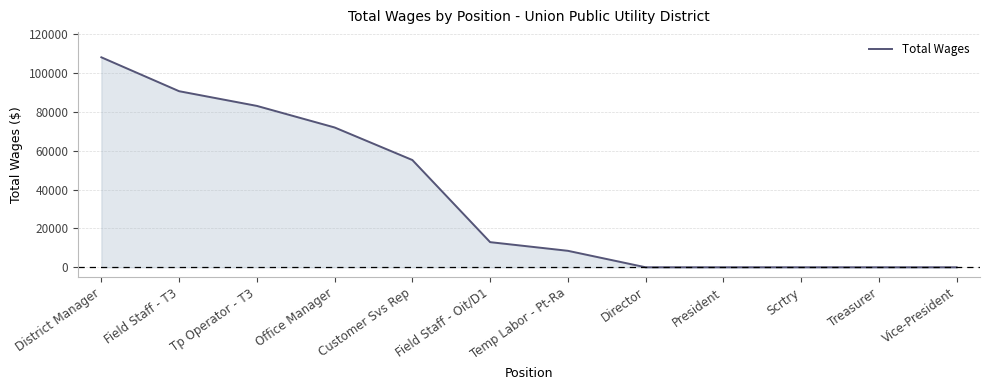

Which has a higher value, Vice-President or Tp Operator - T3?

Tp Operator - T3